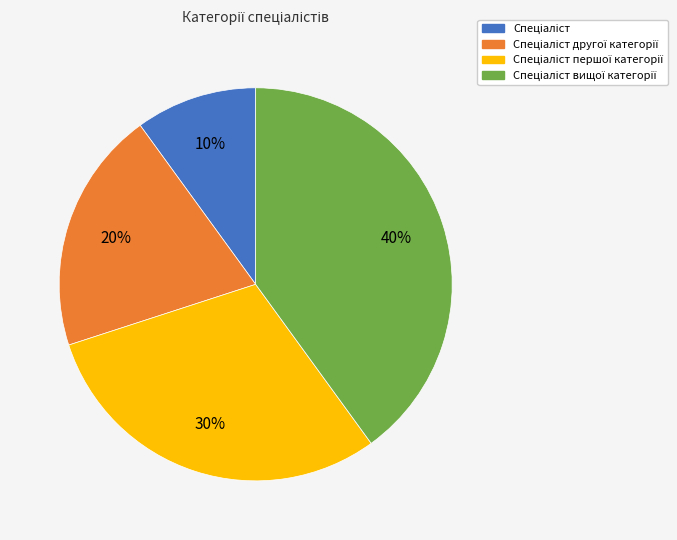

To the nearest percent, what is the difference between the largest and smallest slice percentages?

30%